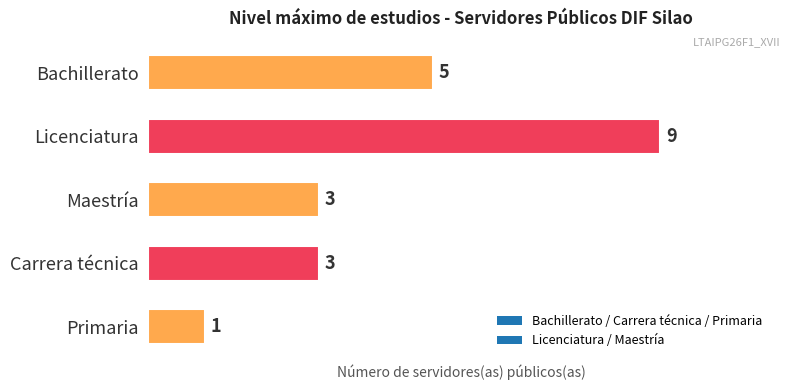

Reading top to bottom, extract all data points from this chart.

Bachillerato=5	Licenciatura=9	Maestría=3	Carrera técnica=3	Primaria=1